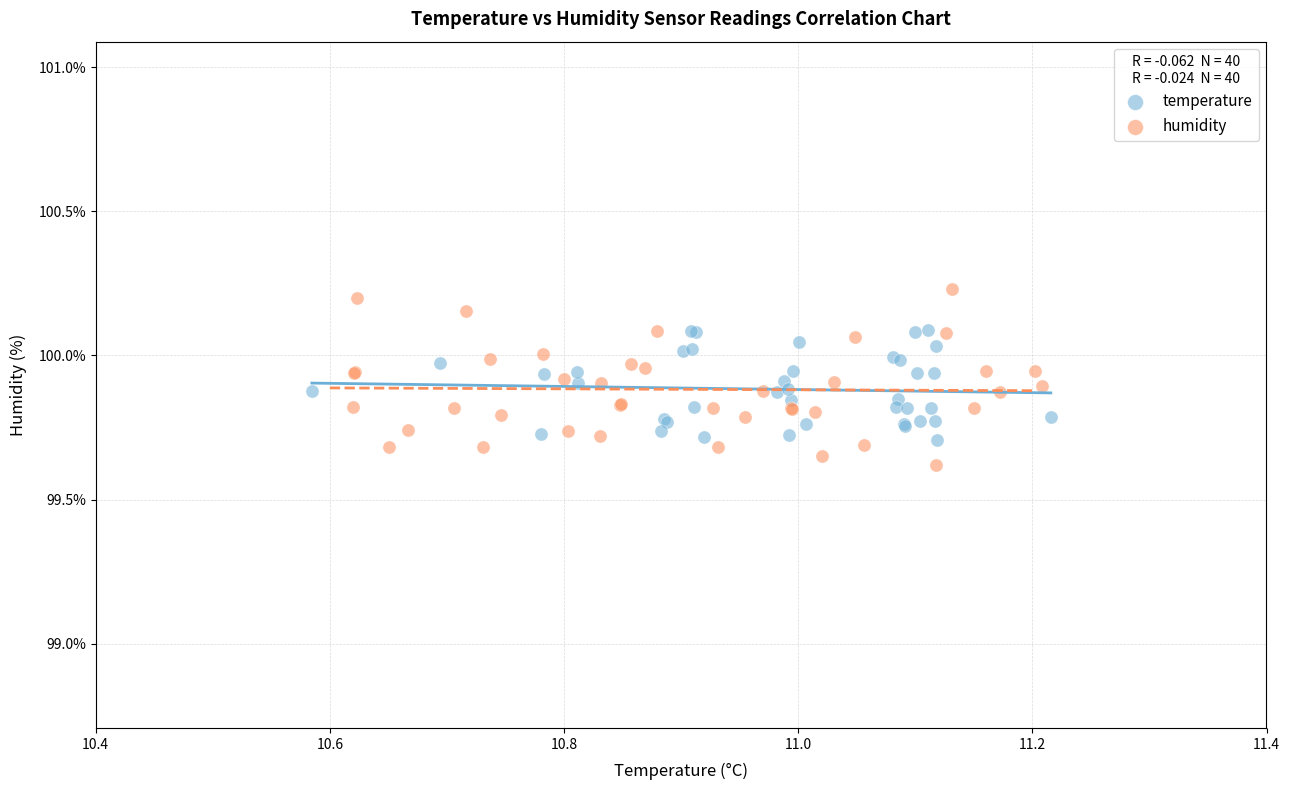

Which series reaches the minimum Y coordinate?

humidity